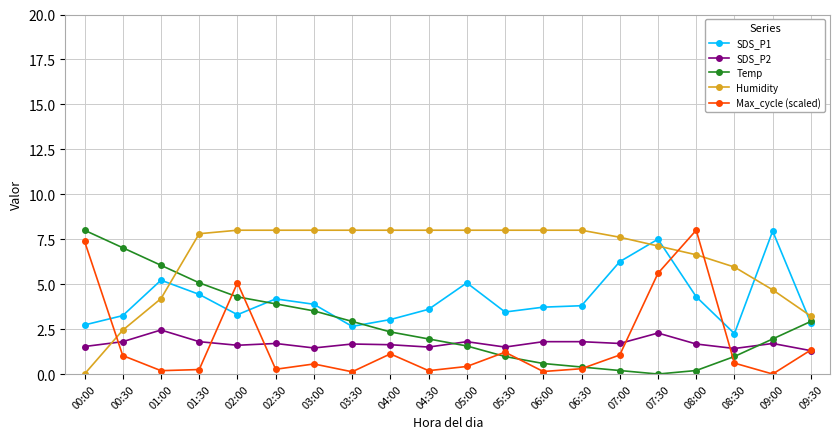

At which label is Temp closest to 4?

02:30